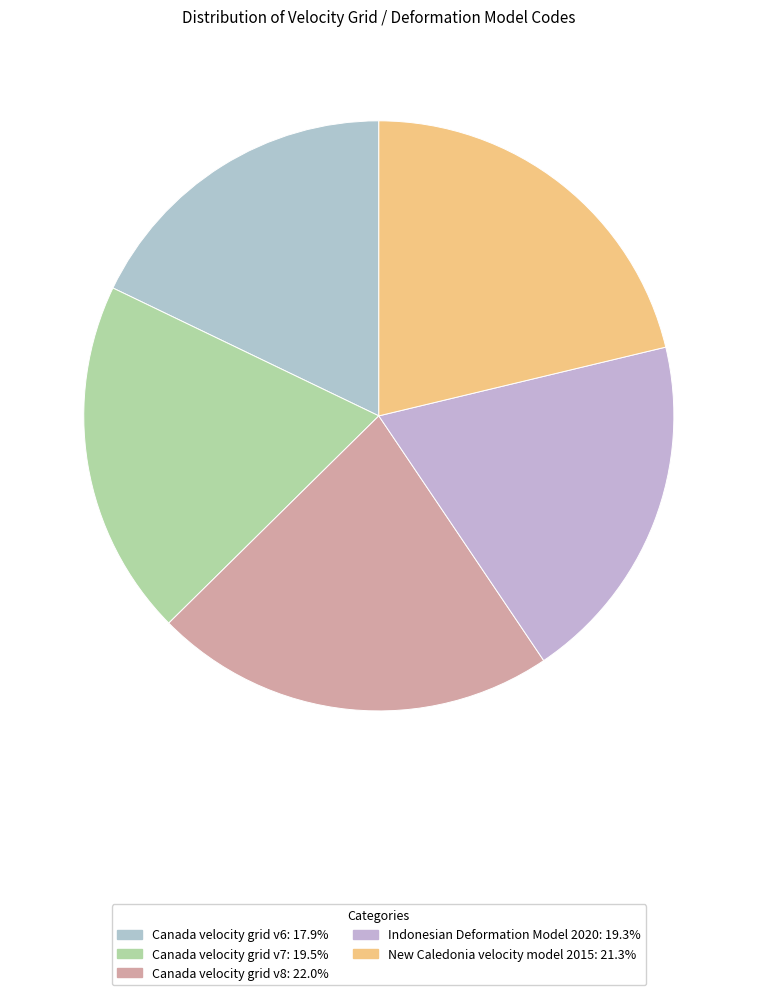

Is it true that New Caledonia velocity model 2015 is 10% of the pie?

False